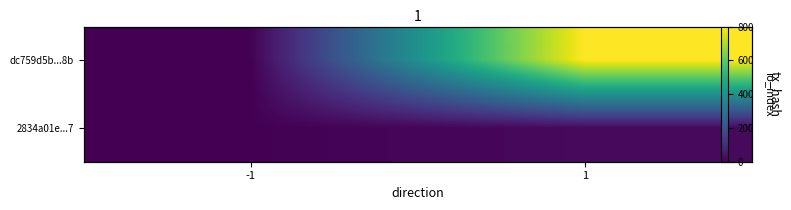

Is it true that dc759d5b...8b equals 801 at 1?

True